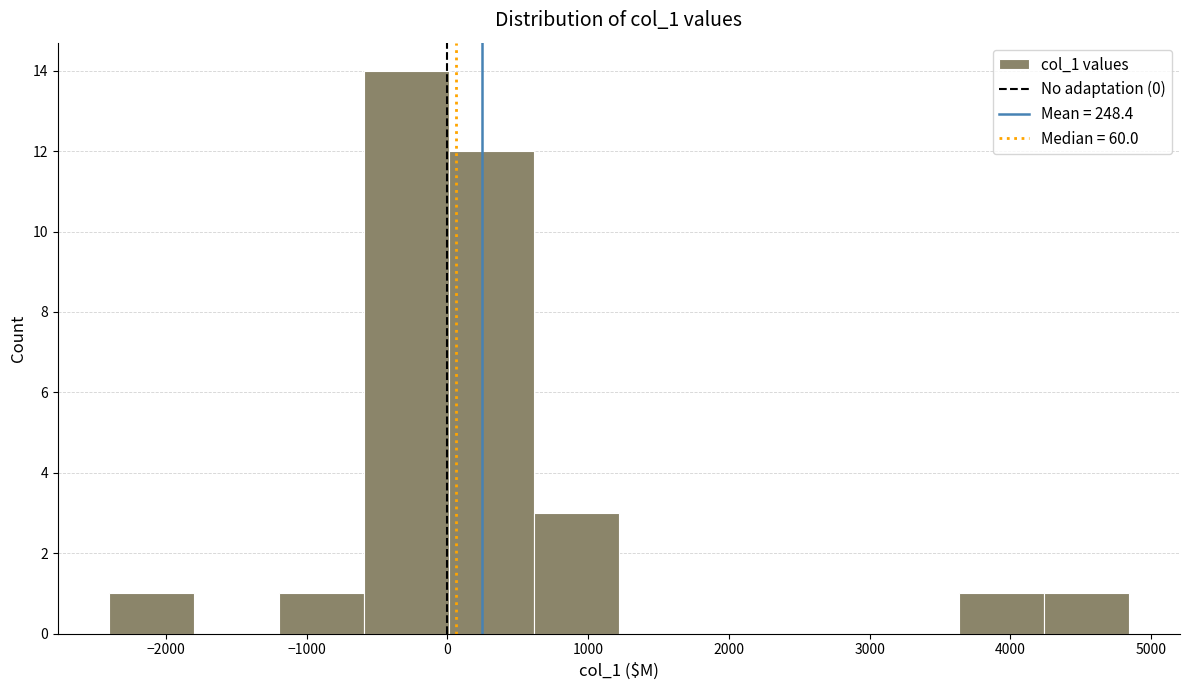

How tall is the bar that spans -1200 to -600 on the x-axis? Neither the bar edges nor the heights are printed on the chart, so give them approximately, as read against the axes.

1